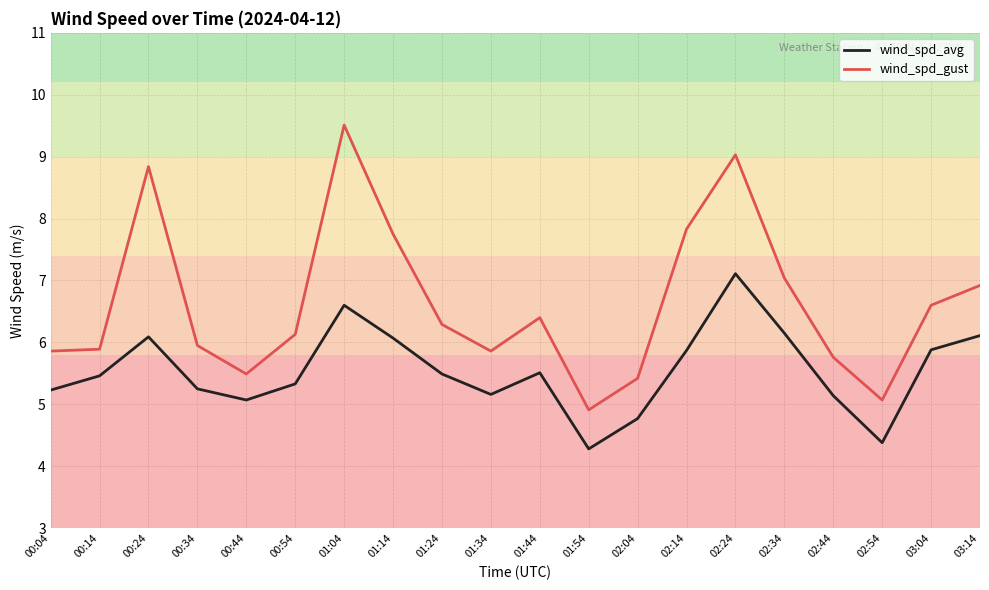

At how many categories does at least one series exceed 7?

6